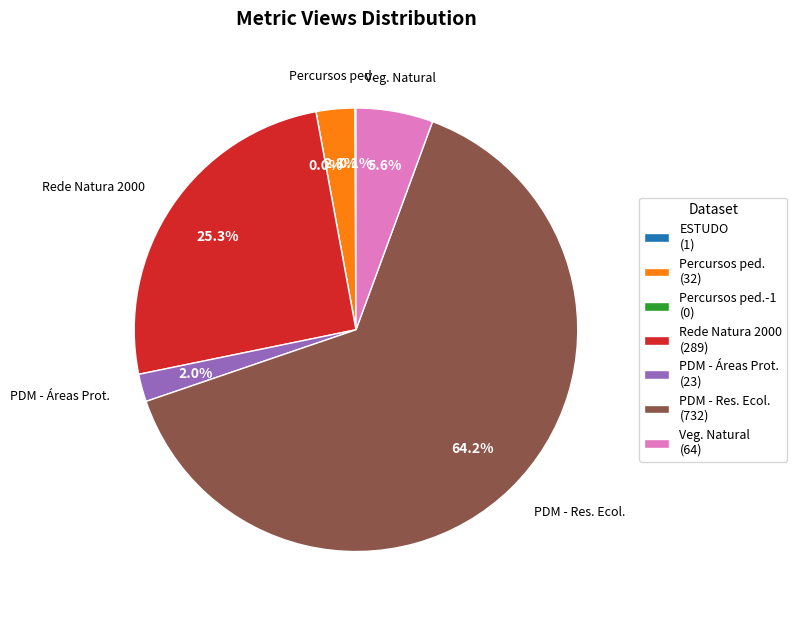

Is there a majority slice in this chart?

Yes